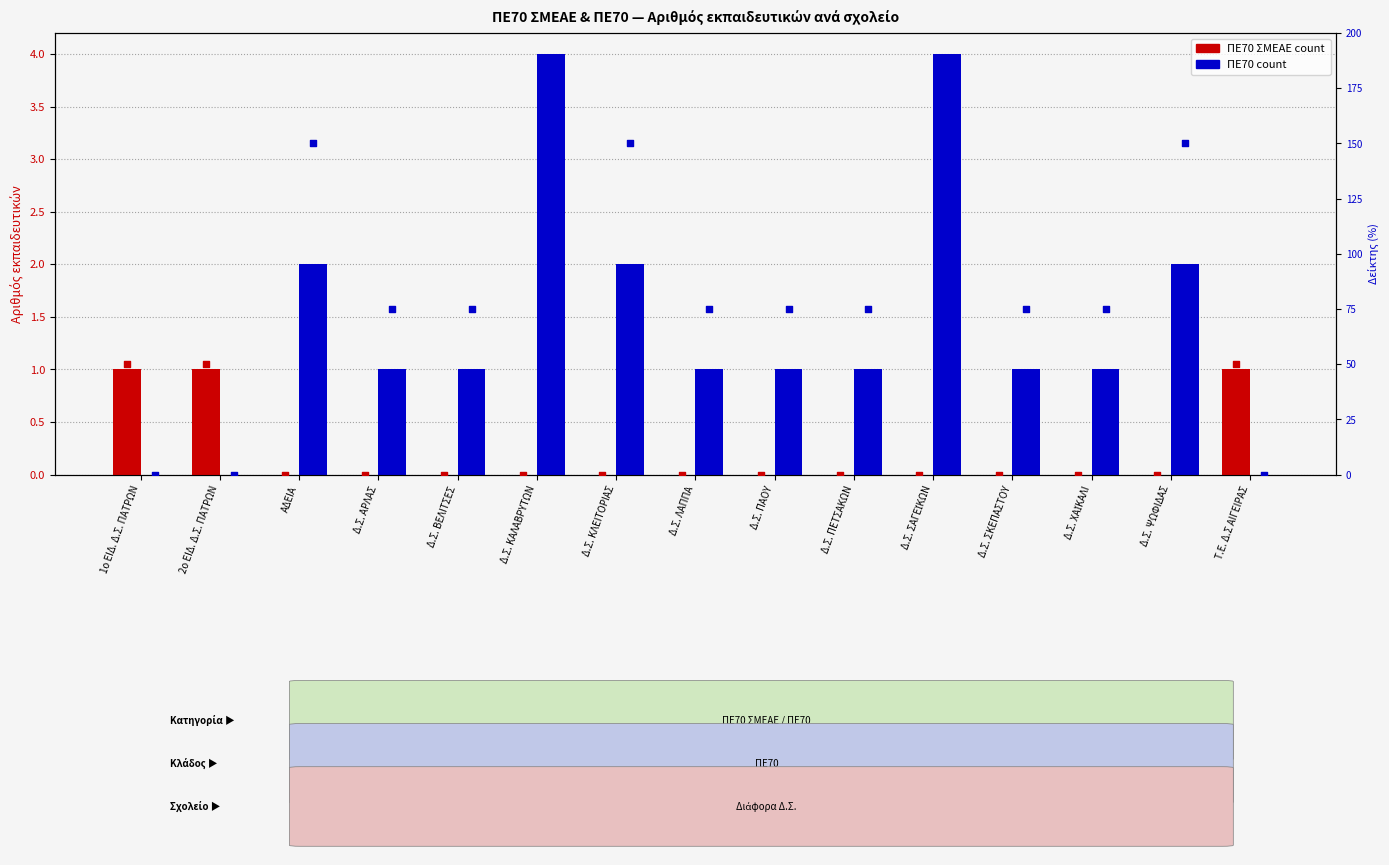

At which category is the sum across all series the highest?

Δ.Σ. ΚΑΛΑΒΡΥΤΩΝ